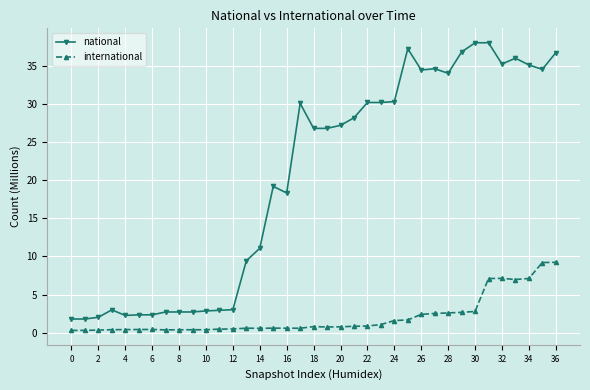

List the series in order of their peak value, lowest first.

international, national